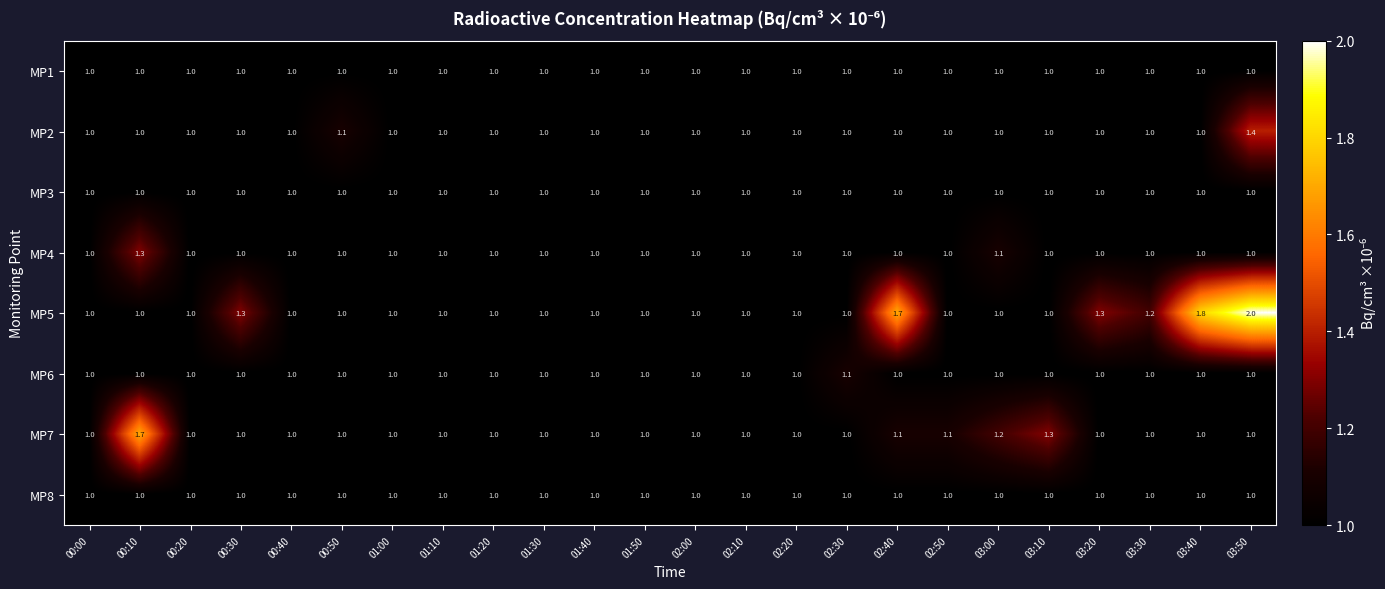

What is the difference between the MP2 values at 03:20 and 03:50?

0.4